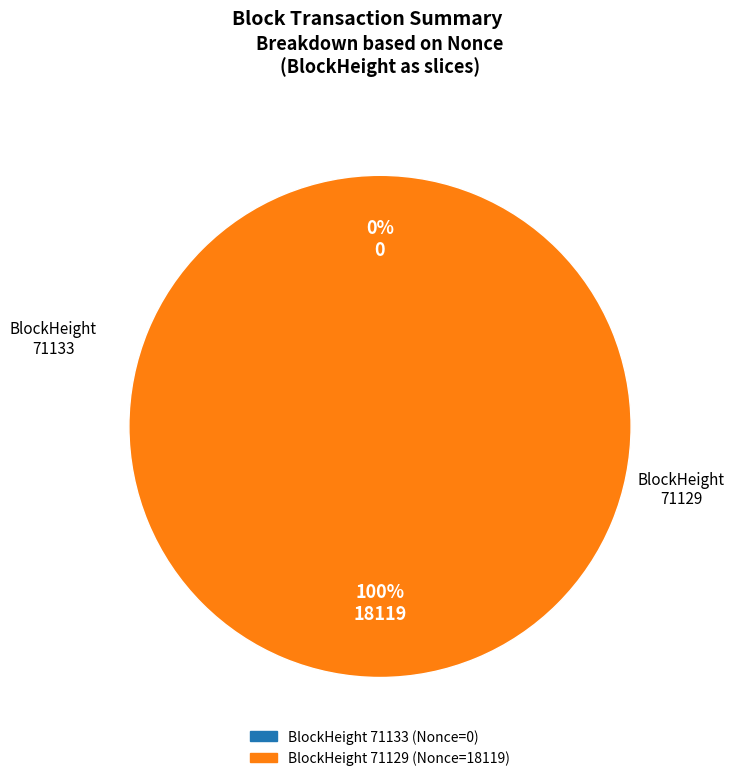

To the nearest percent, what portion does 71129 represent?

100%